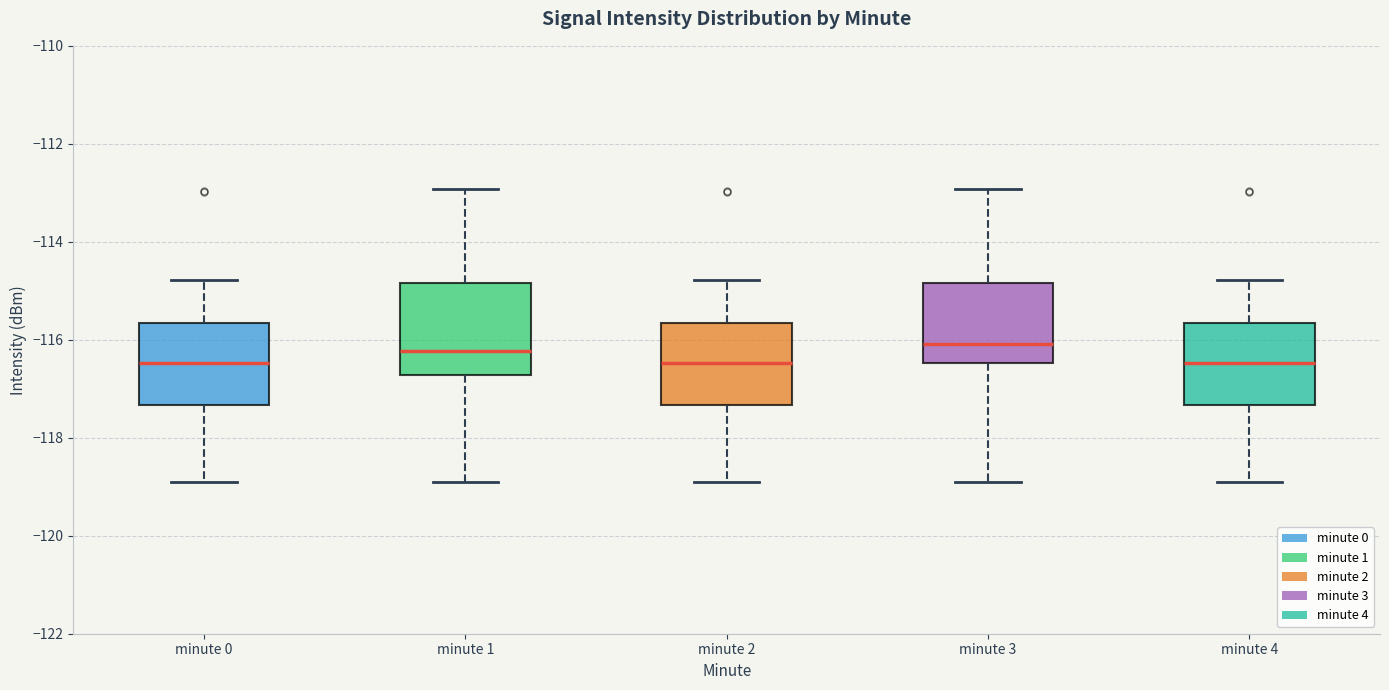

Where does the lower whisker of the box for minute 3 end on the y-axis? The values are not printed on the chart, so give them approximately, as read against the axis.

-118.8